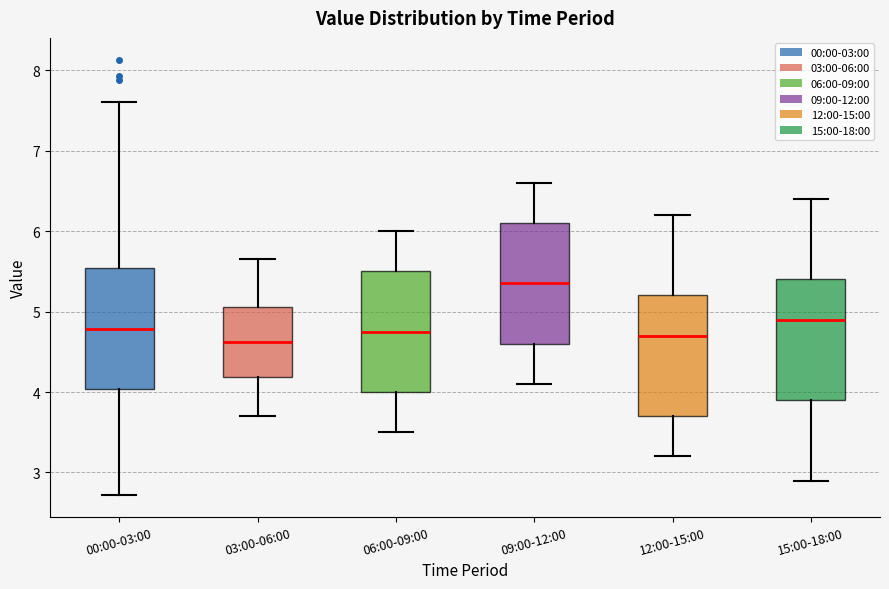

Reading left to right, transcribe this box plot: for each box, give where its median line is, the range the box spans, and where its two whiskers end, as read against the y-axis. The values are not printed on the chart, so give them approximately, as read against the axis.

00:00-03:00: median 4.8, box 4.0 to 5.5, whiskers 2.7 to 7.6
03:00-06:00: median 4.6, box 4.2 to 5.1, whiskers 3.7 to 5.7
06:00-09:00: median 4.8, box 4.0 to 5.5, whiskers 3.5 to 6.0
09:00-12:00: median 5.4, box 4.6 to 6.1, whiskers 4.1 to 6.6
12:00-15:00: median 4.7, box 3.7 to 5.2, whiskers 3.2 to 6.2
15:00-18:00: median 4.9, box 3.9 to 5.4, whiskers 2.9 to 6.4